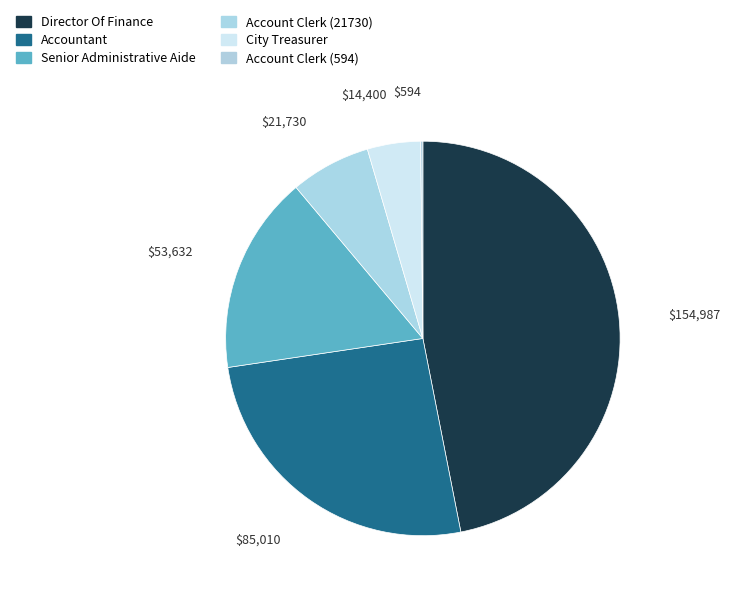

Rank the categories by value from lowest to highest.

Account Clerk (594), City Treasurer, Account Clerk (21730), Senior Administrative Aide, Accountant, Director Of Finance